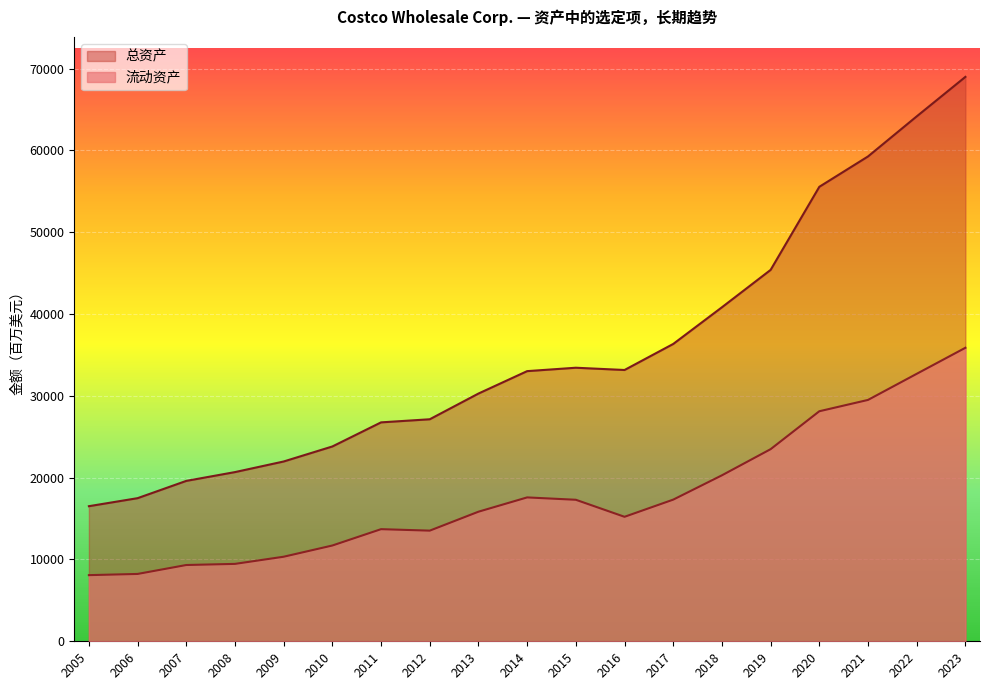

At which category does 流动资产 reach its first local valley?

2012